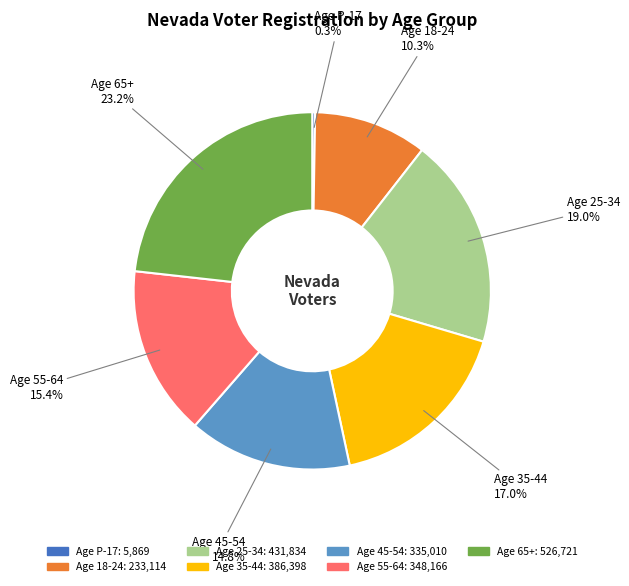

To the nearest percent, what is the average slice percentage?

14%